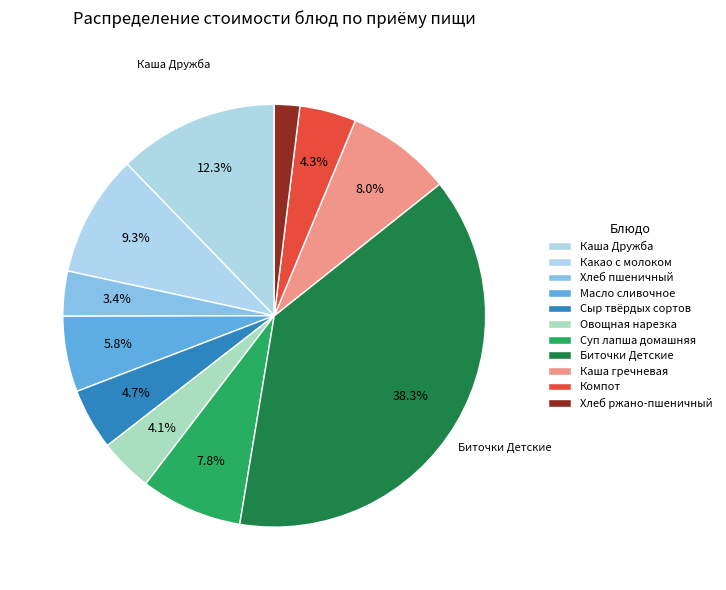

Which category has the biggest portion of the pie?

Биточки Детские